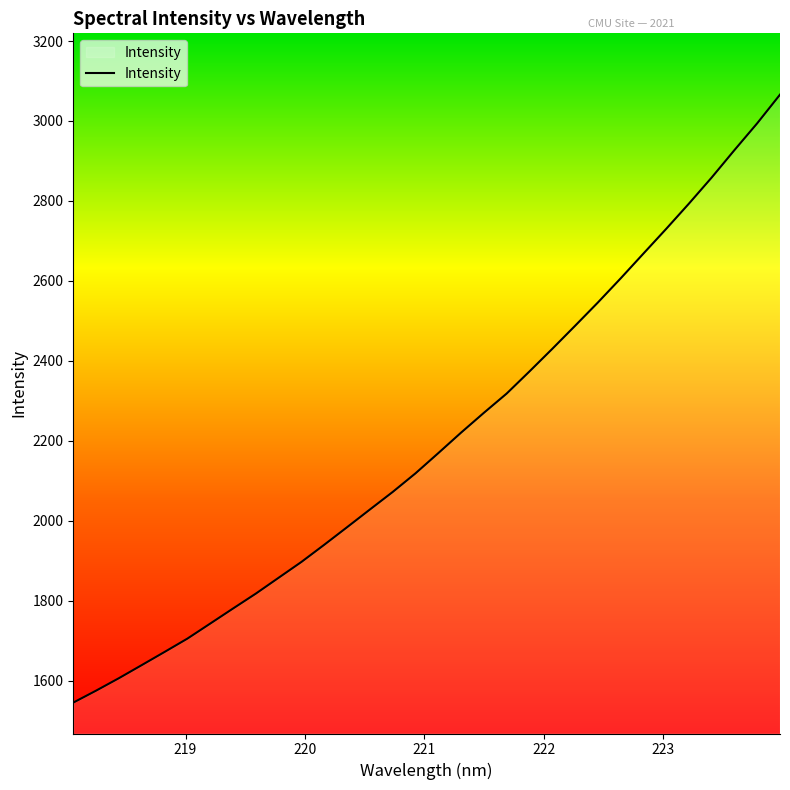

What is the minimum value shown in the chart?

1545.6